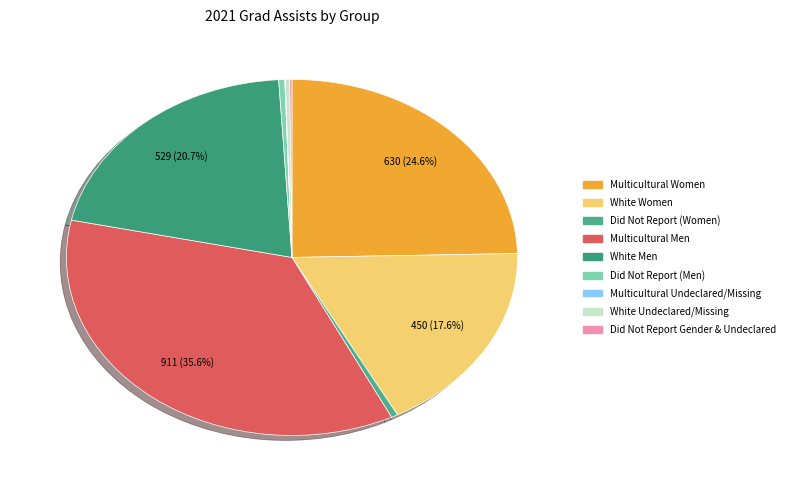

What is the change in value from Multicultural Men to Multicultural Undeclared/Missing?

-910